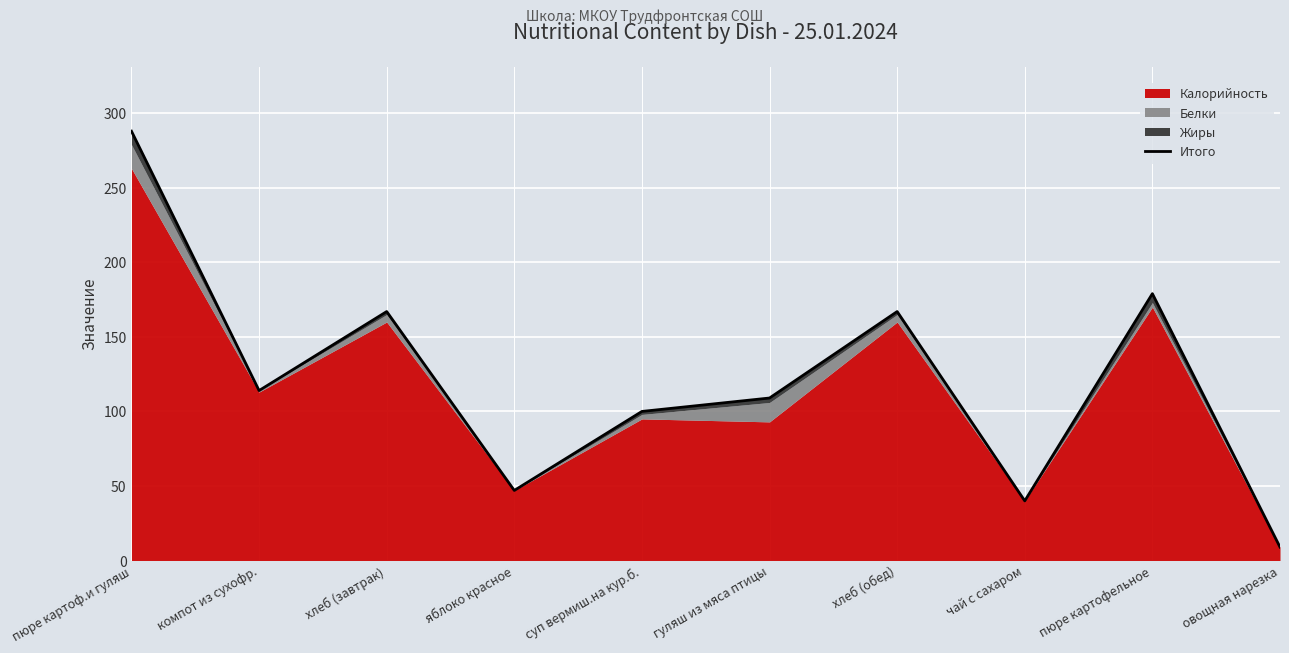

What is the average value?

122